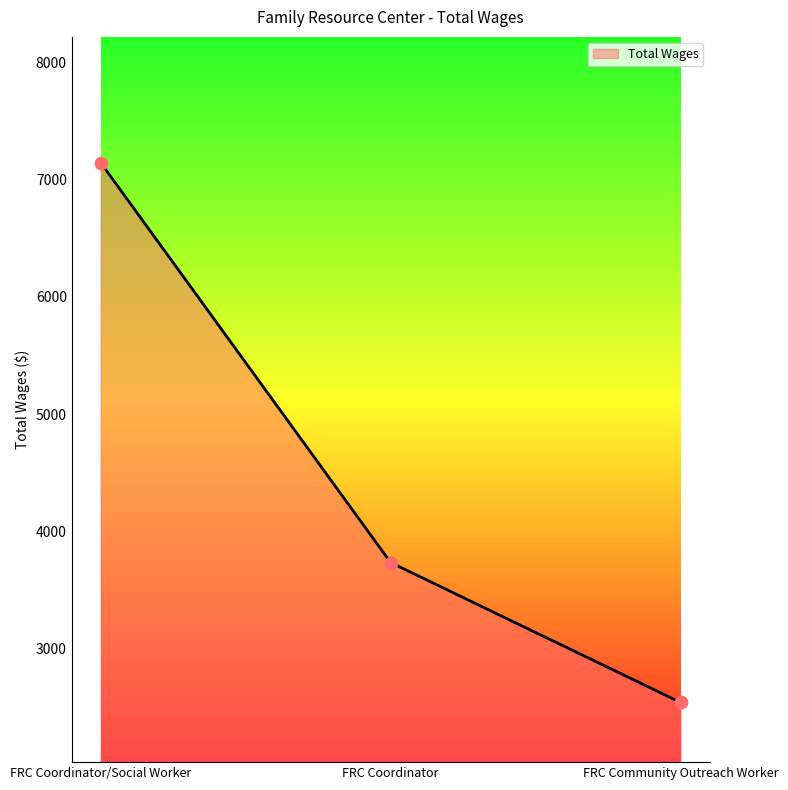

What is the change in value from FRC Coordinator/Social Worker to FRC Coordinator?

-3409